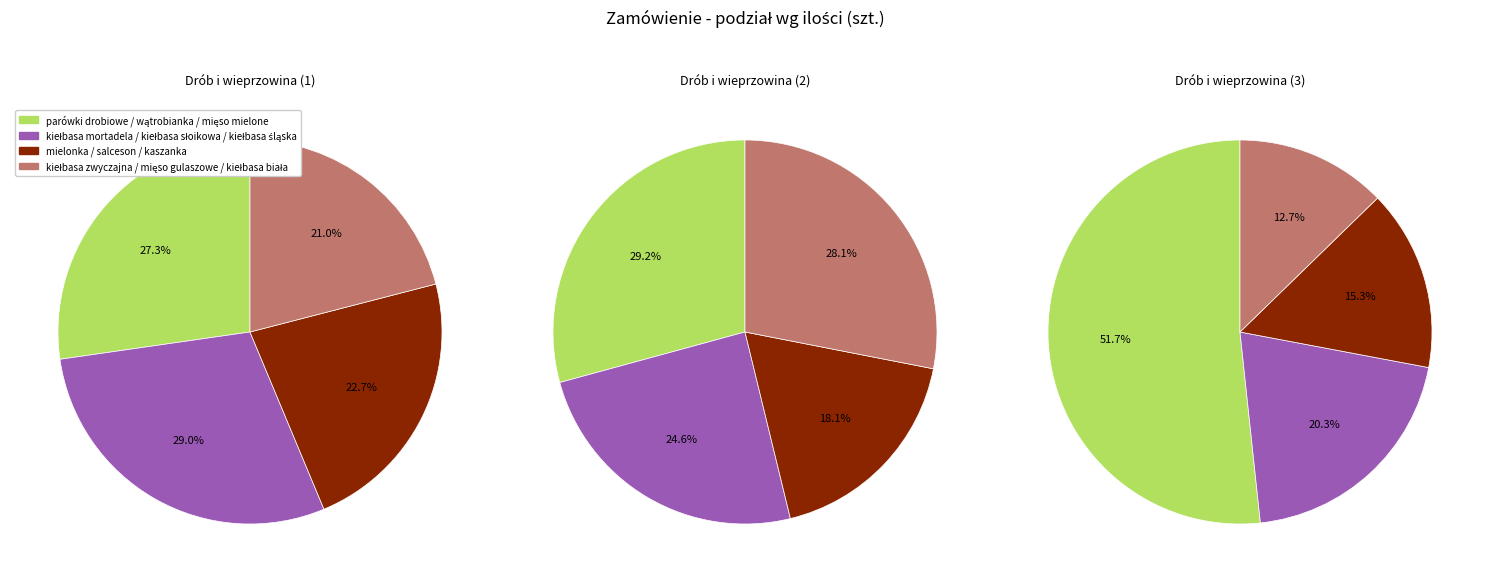

Does any single category account for the majority?

No